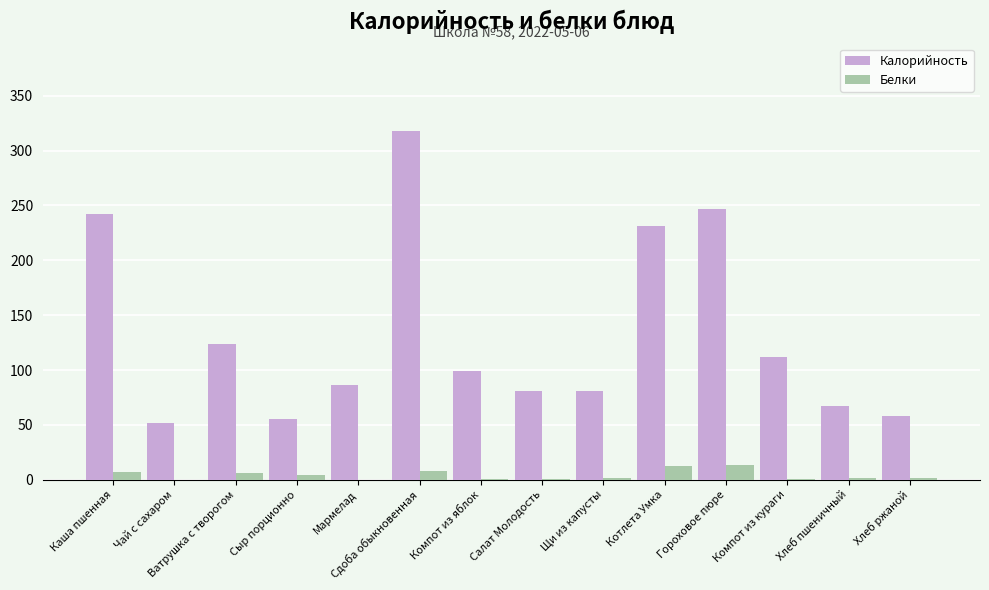

At which category does the chart reach its peak across all series?

Сдоба обыкновенная